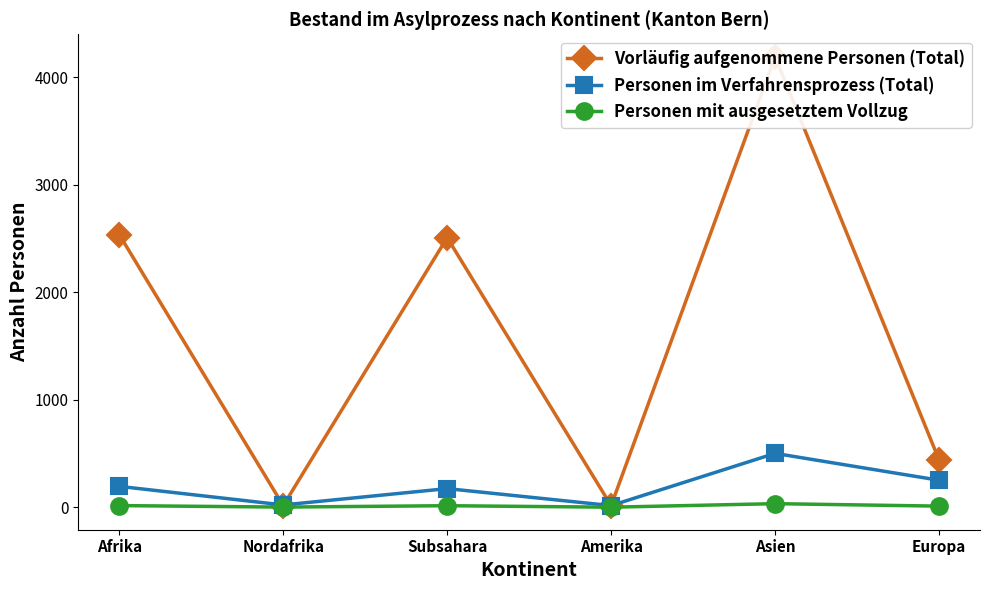

True or false: Personen im Verfahrensprozess (Total) and Personen mit ausgesetztem Vollzug cross at least once.

False